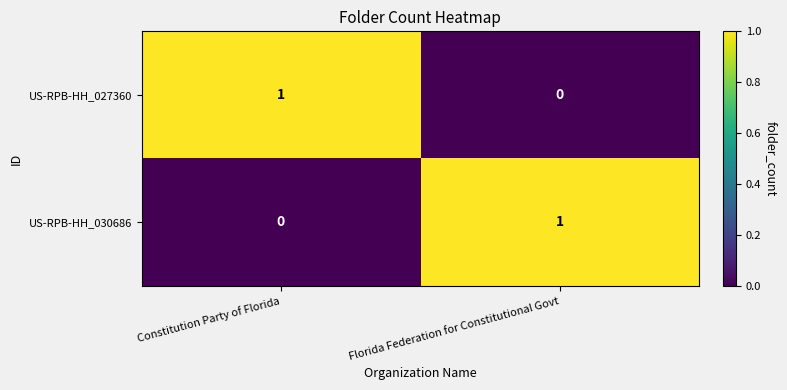

Reading left to right, extract all data points from this chart.

US-RPB-HH_027360: Constitution Party of Florida=1	Florida Federation for Constitutional Govt=0
US-RPB-HH_030686: Constitution Party of Florida=0	Florida Federation for Constitutional Govt=1